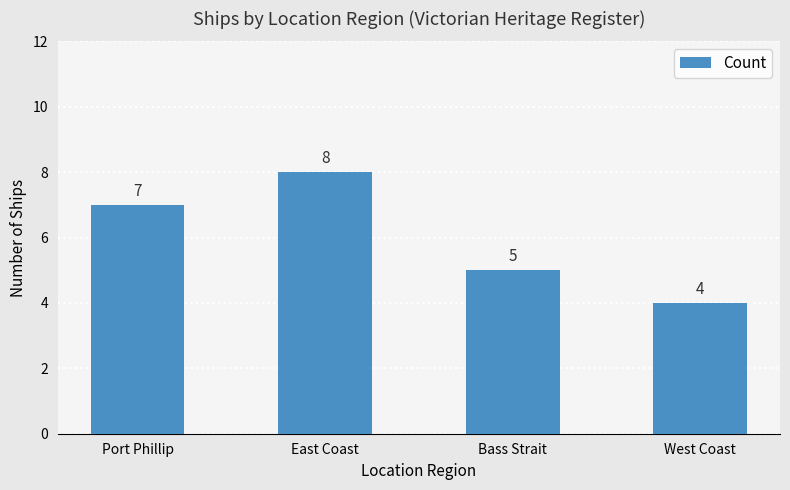

Which category has the lowest value across all series?

West Coast